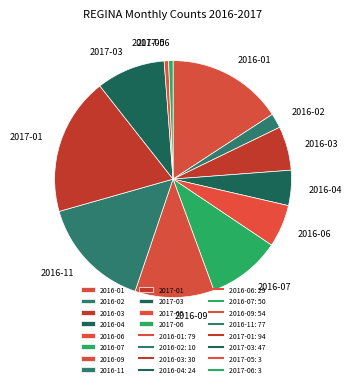

Is there a majority slice in this chart?

No